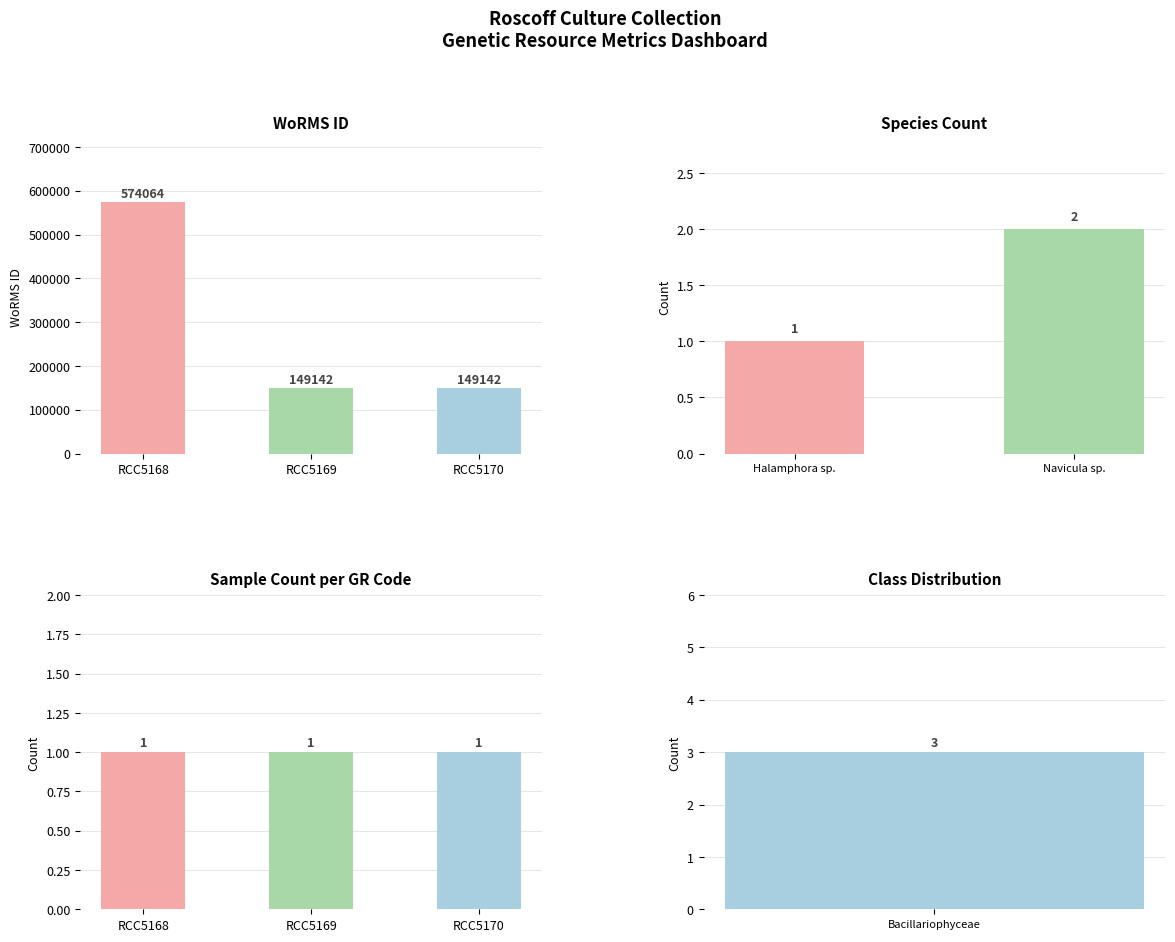

What is the value of the 2nd bar from the left?

149142